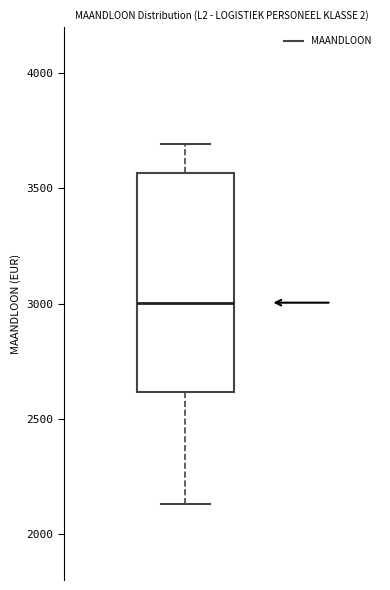

Where is the lower edge of the box on the y-axis? The values are not printed on the chart, so give them approximately, as read against the axis.

2600